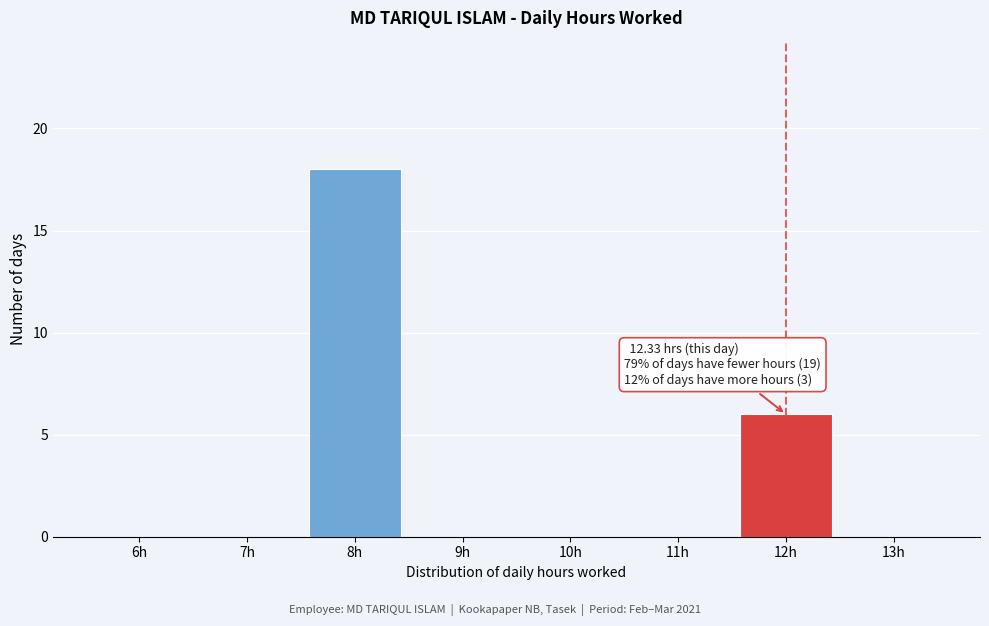

Reading left to right, list all the values displayed in this chart.

6h=0	7h=0	8h=18	9h=0	10h=0	11h=0	12h=6	13h=0